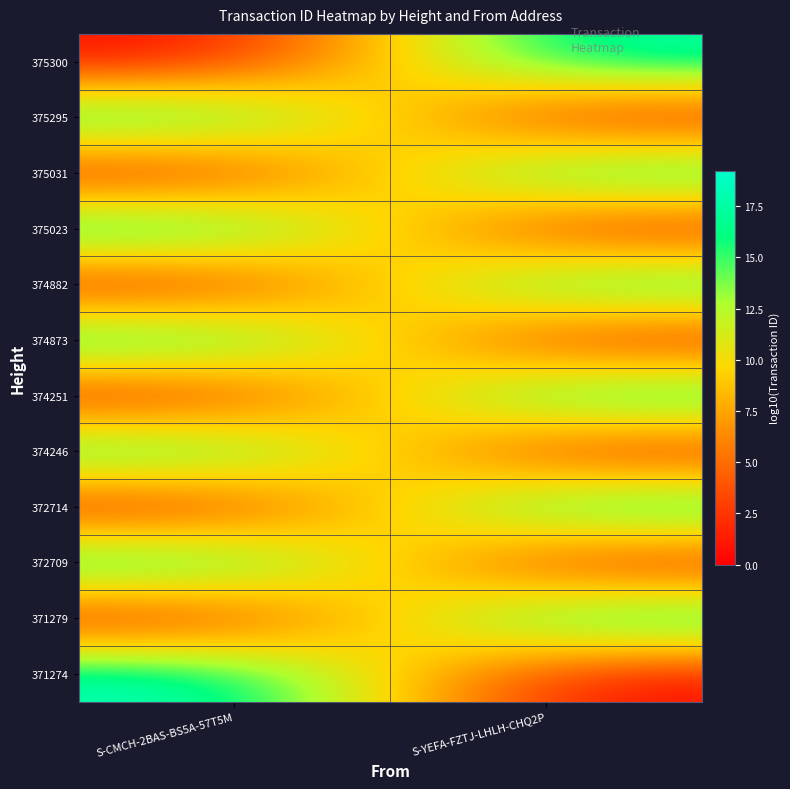

At which category is the sum across all series the highest?

S-CMCH-2BAS-BS5A-57T5M